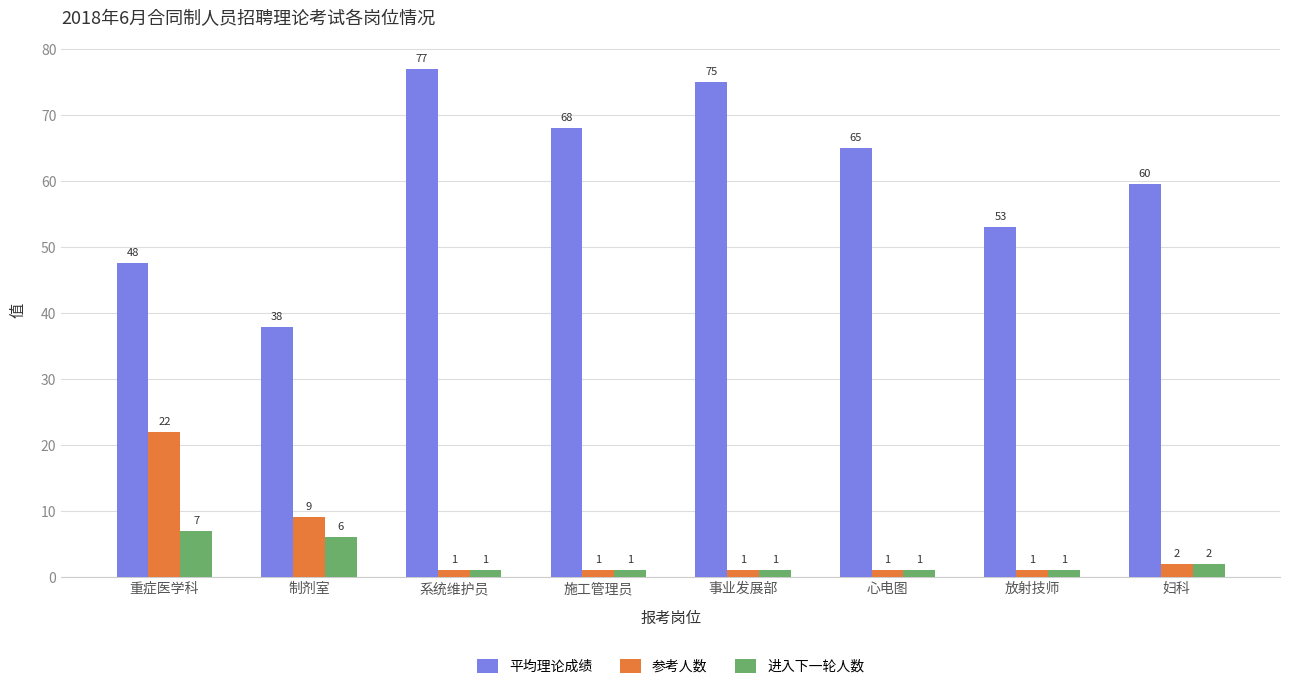

At which category is the sum across all series the highest?

系统维护员